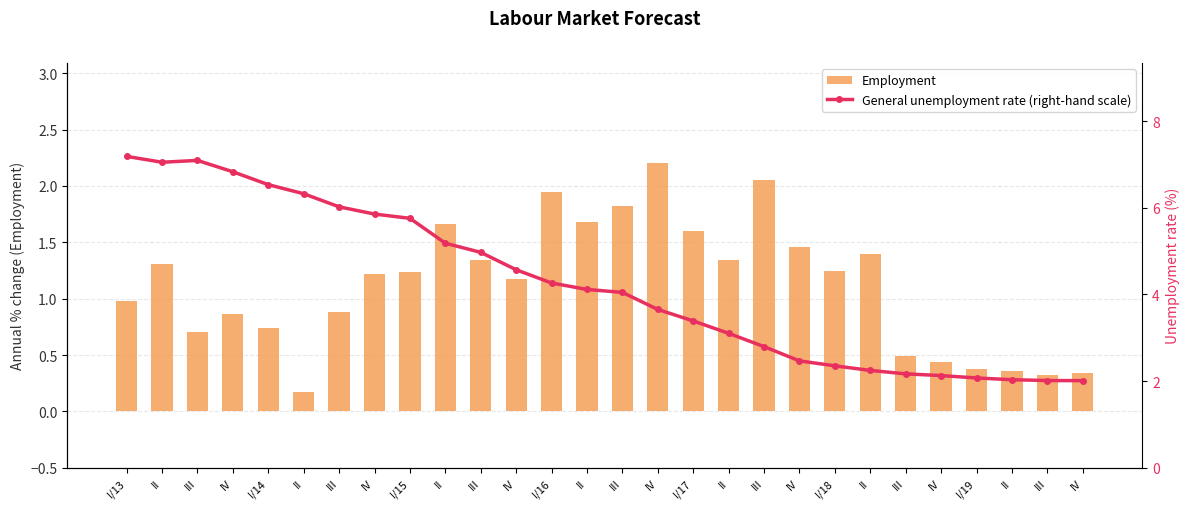

Where is Employment nearest to the value 1?

I/13